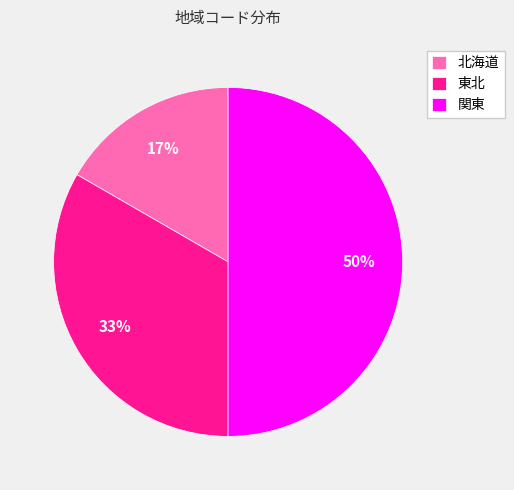

Combined, do 東北 and 関東 account for over 50%?

Yes